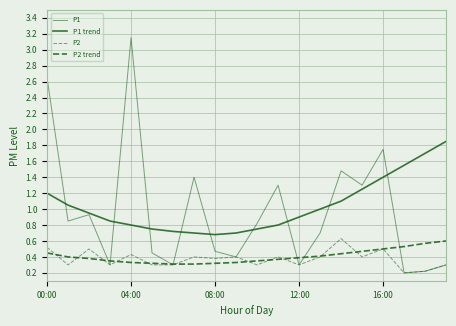

At which category is the sum across all series the highest?

00:00